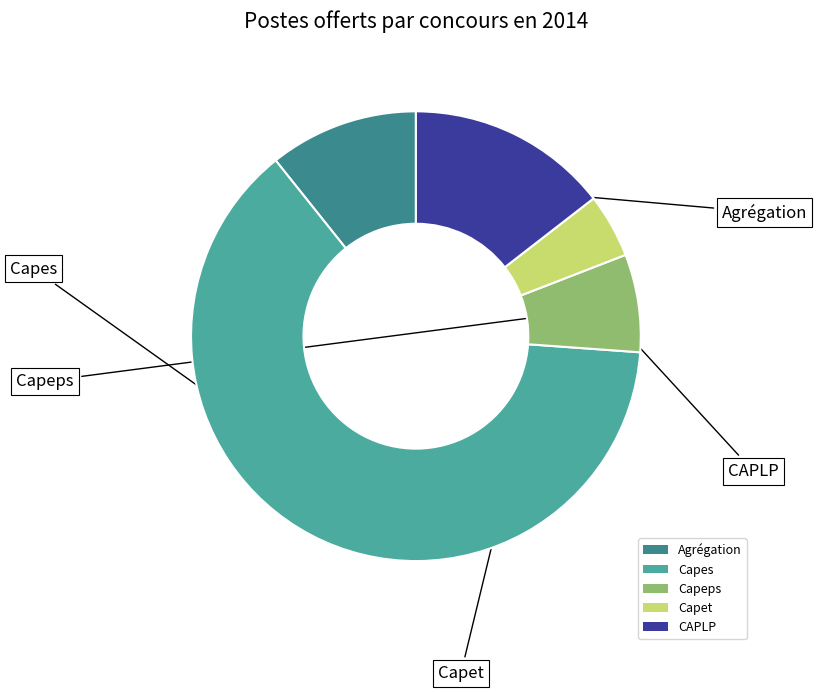

Which slice represents more than half of the pie?

Capes